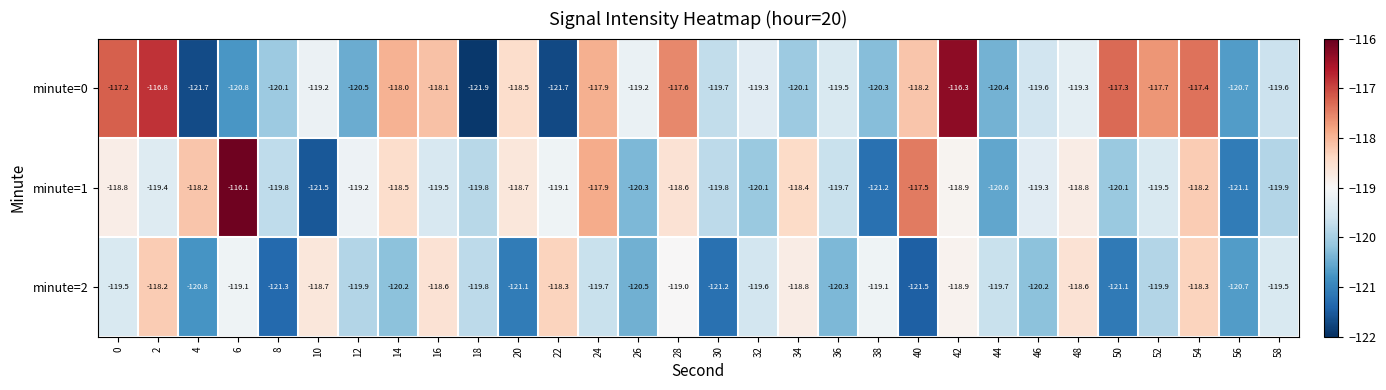

What is the difference between the second highest and second lowest values in the minute=1 series?

3.7